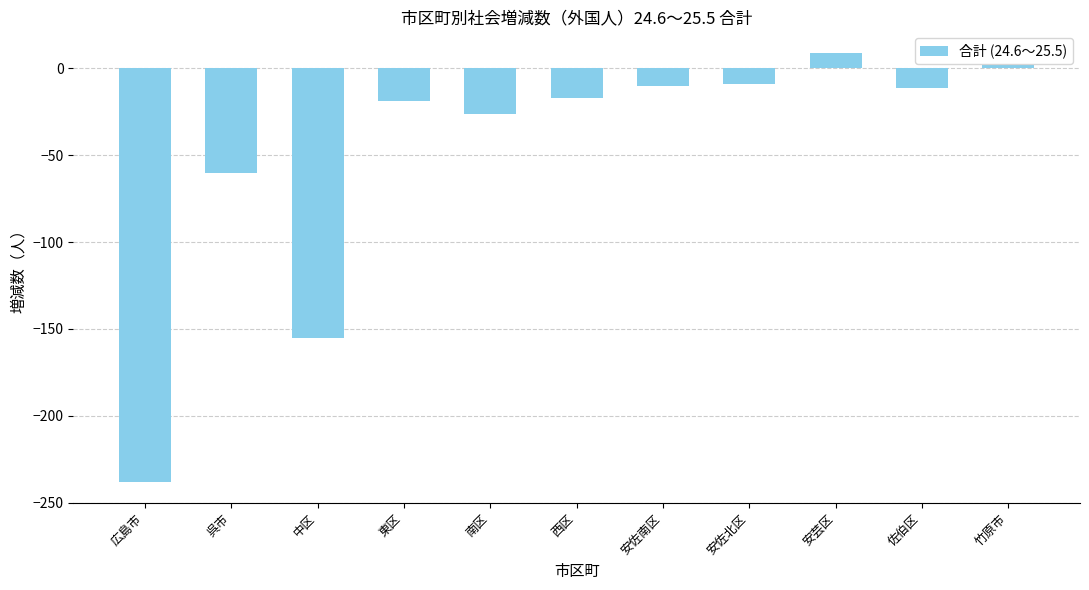

The chart shows a value of -9 at 安佐北区. True or false?

True